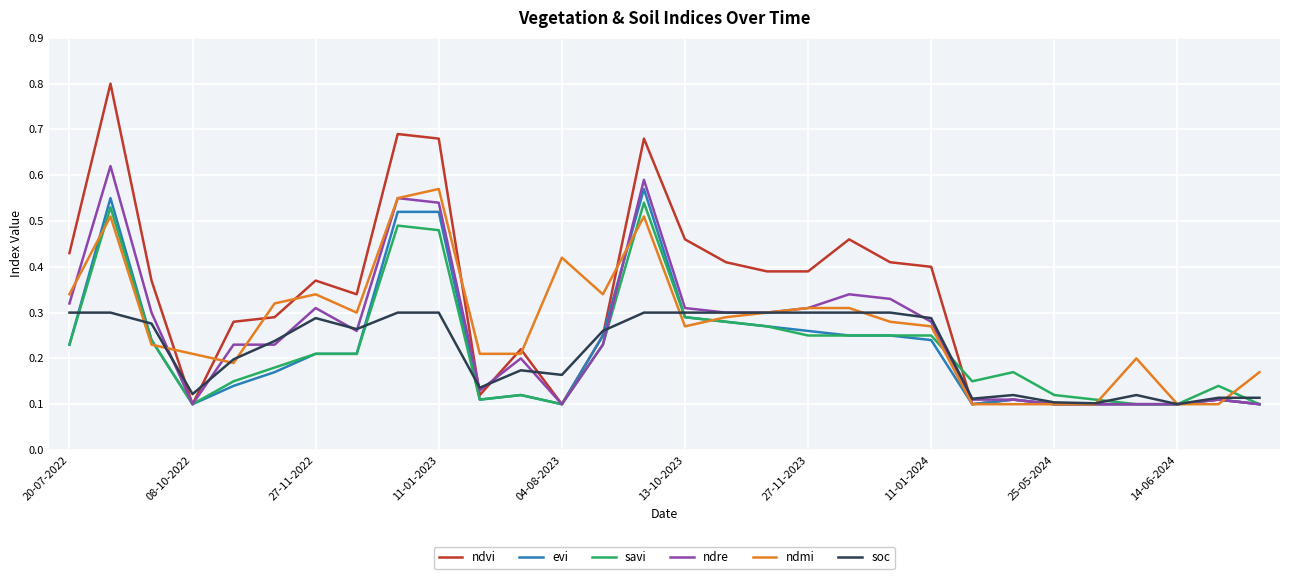

Which series has the largest total across all categories?

ndvi